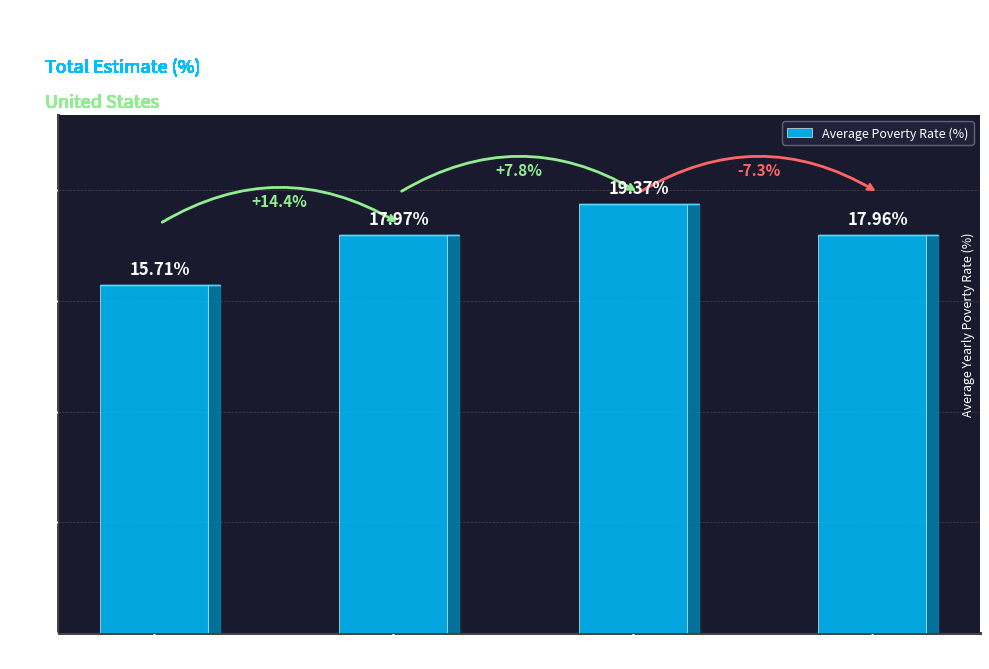

Reading left to right, what are all the values shown in this chart?

Northeast Region=15.7	Midwest Region=18.0	South Region=19.4	West Region=18.0